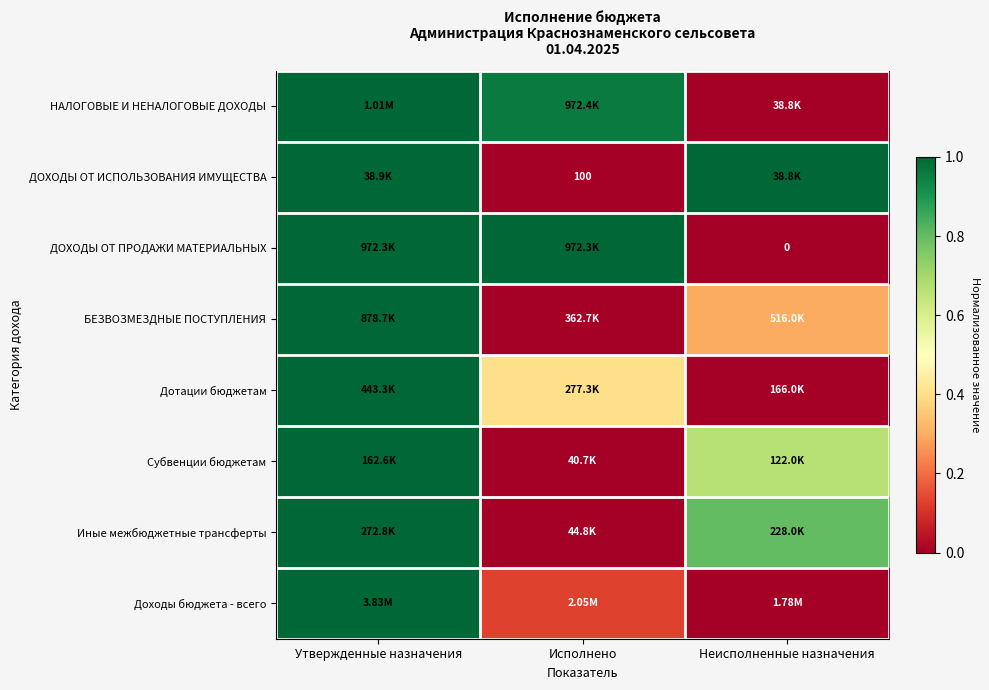

The ДОХОДЫ ОТ ИСПОЛЬЗОВАНИЯ ИМУЩЕСТВА series shows 0.5 at Исполнено. True or false?

False